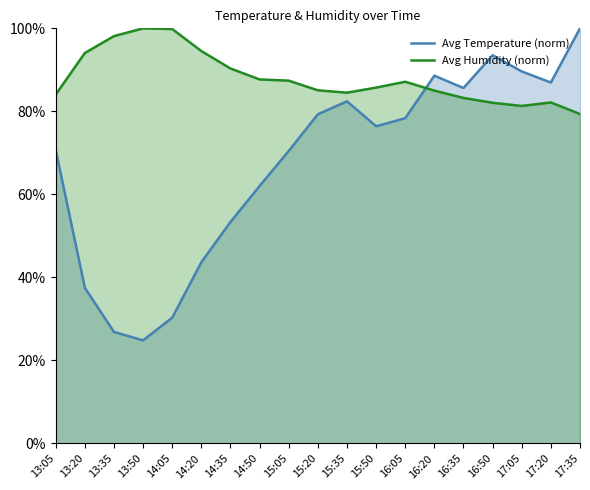

Is the value of Avg Humidity (norm) at 16:50 greater than the value of Avg Temperature (norm) at 13:50?

Yes